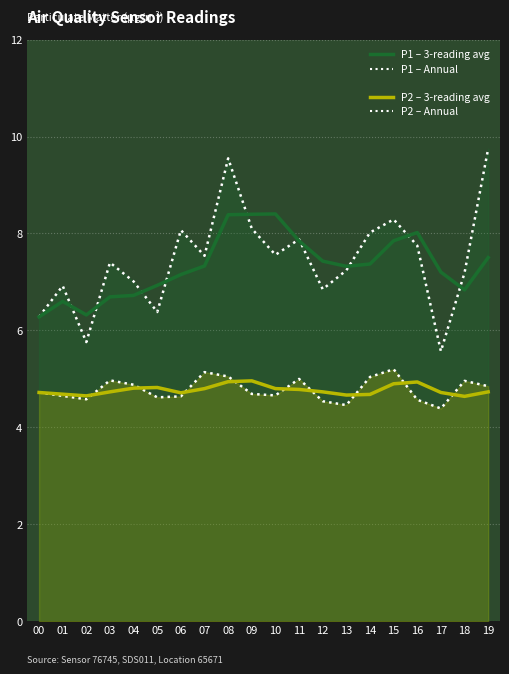

What is the smallest value displayed?

4.4